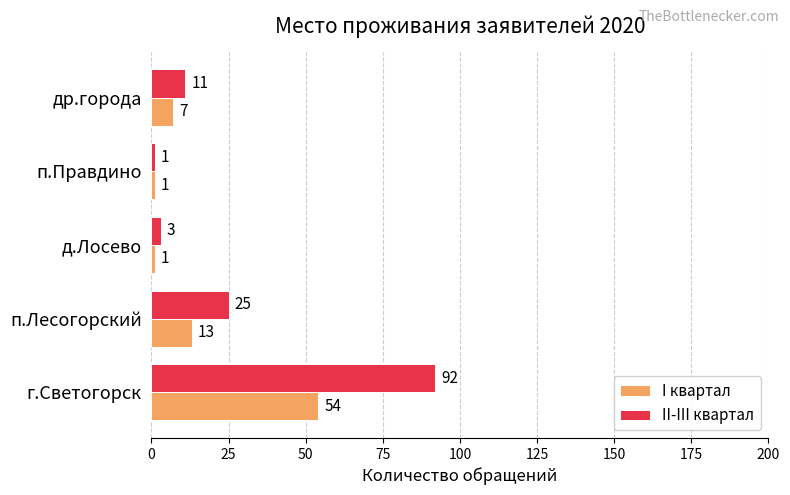

Is it true that I квартал equals 88 at г.Светогорск?

False